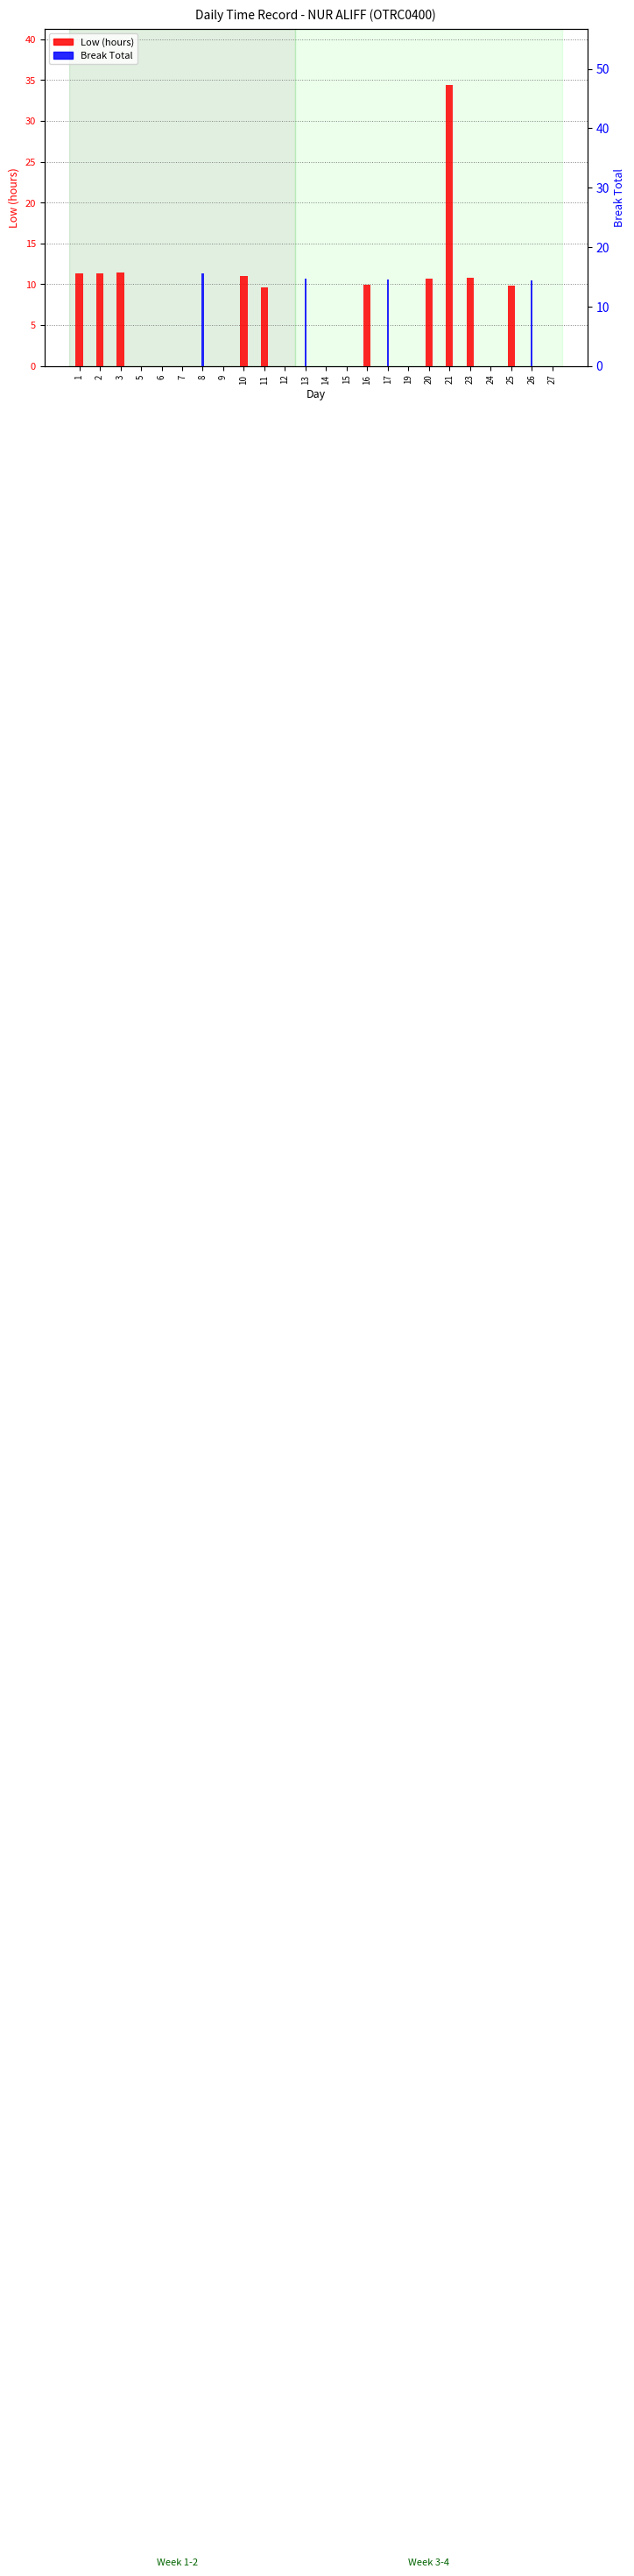

Which has a higher value, 3 or 2?

3